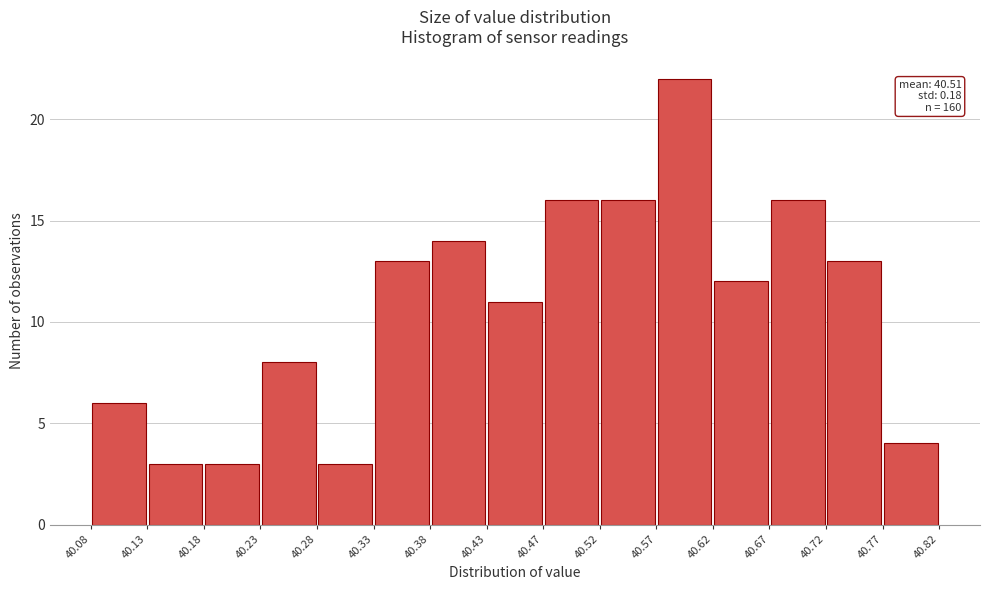

Over which range of the x-axis is the bar tallest?

40.57 to 40.62